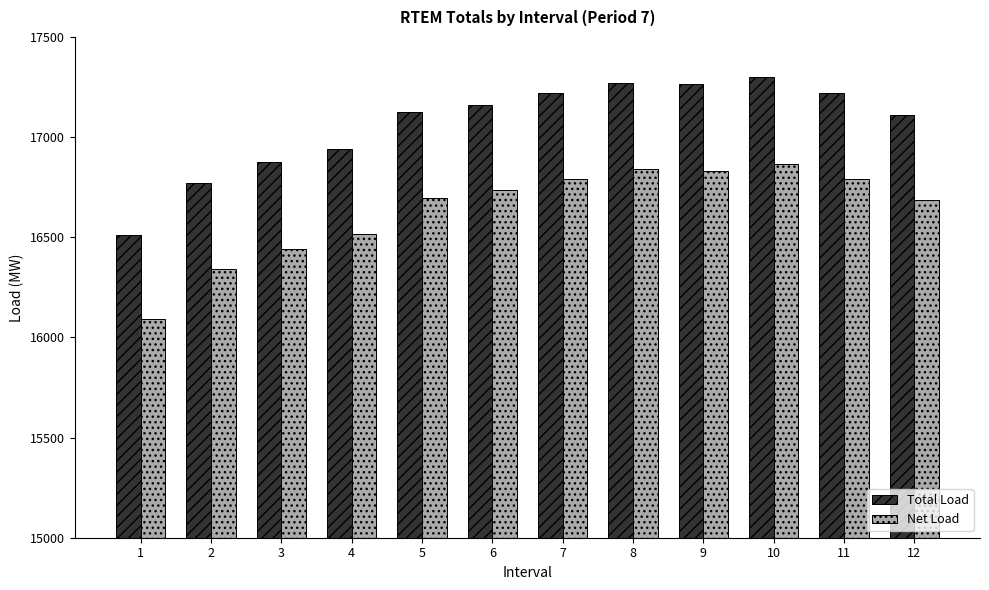

Is the value of Net Load at 1 greater than the value of Total Load at 7?

No